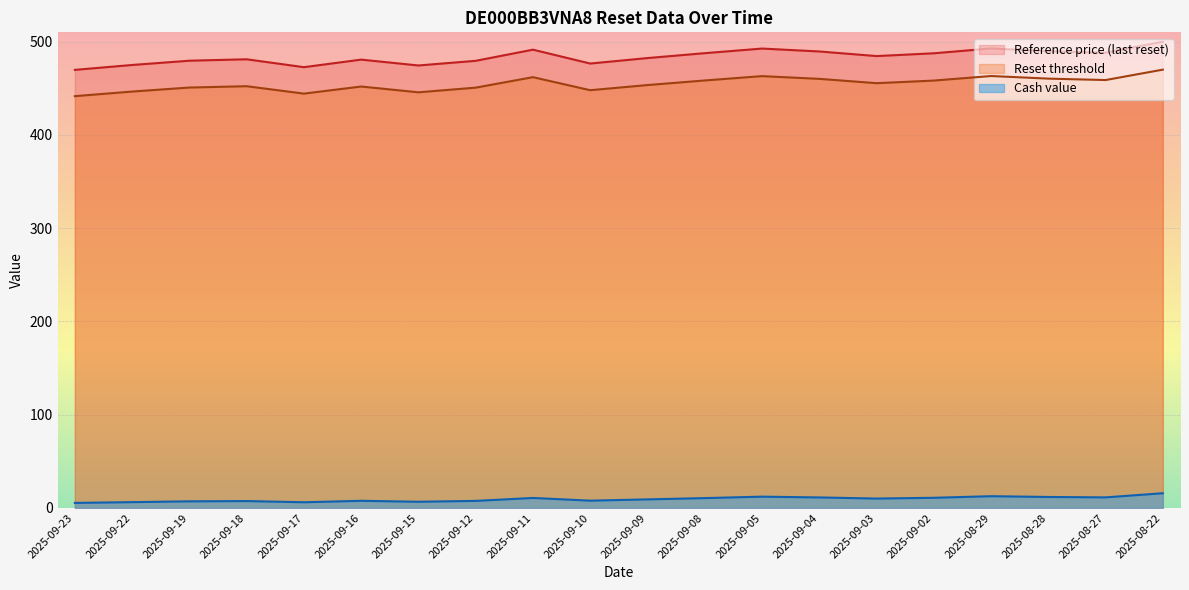

Does the chart display data point markers on the line(s)?

No